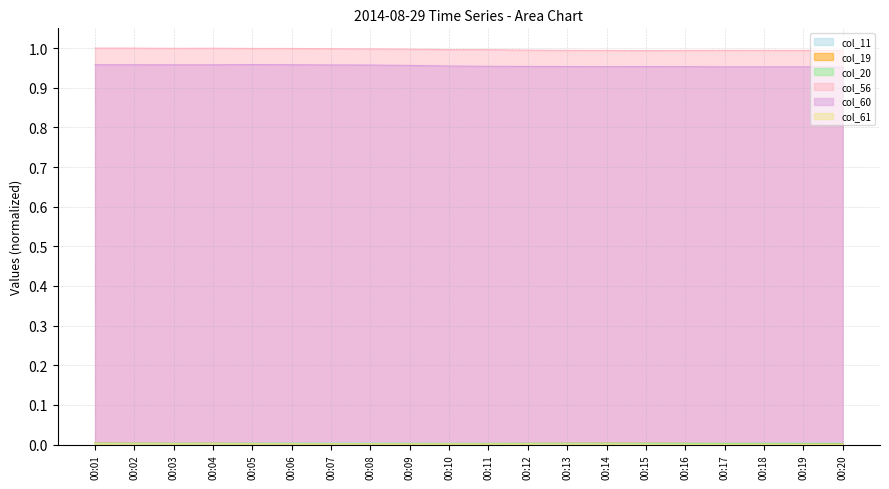

Is the value of col_61 at 00:06 greater than the value of col_60 at 00:03?

No